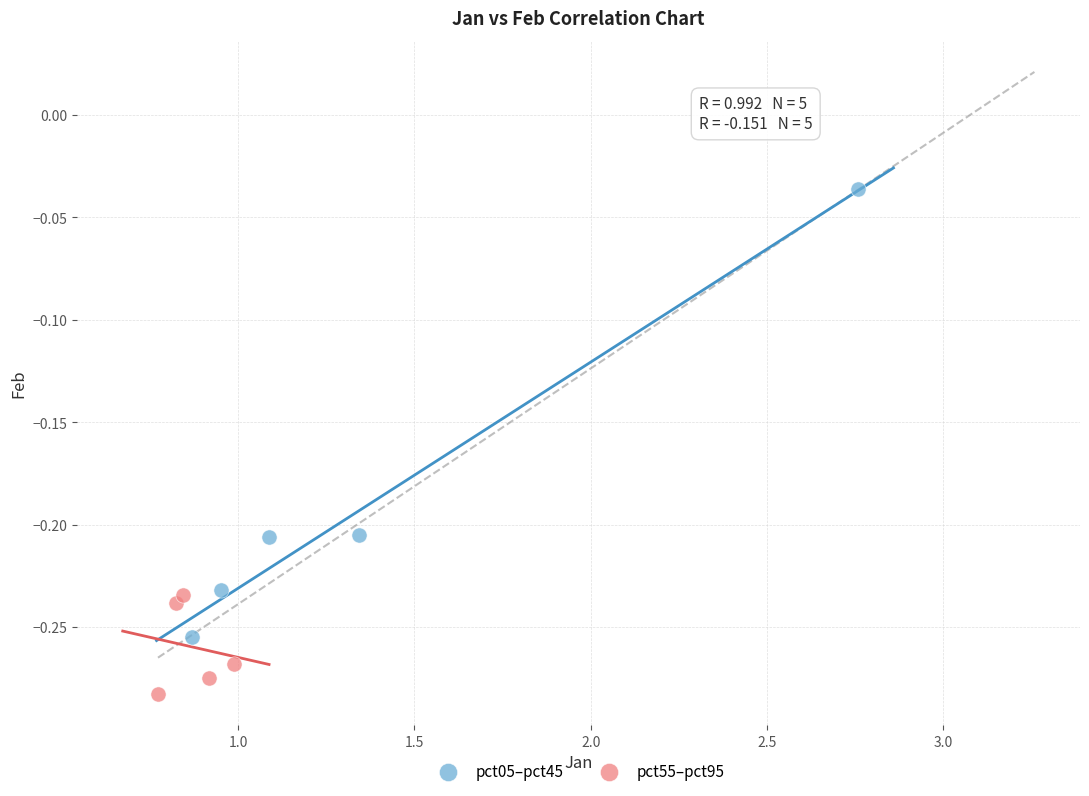

Which series contains the lowest Y value?

pct55–pct95